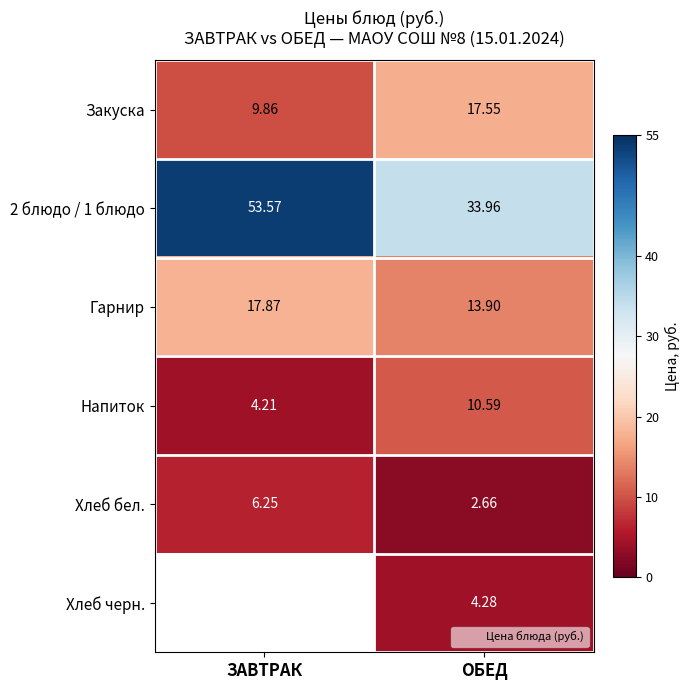

What is the difference between the 2 блюдо / 1 блюдо values at ЗАВТРАК and ОБЕД?

19.6